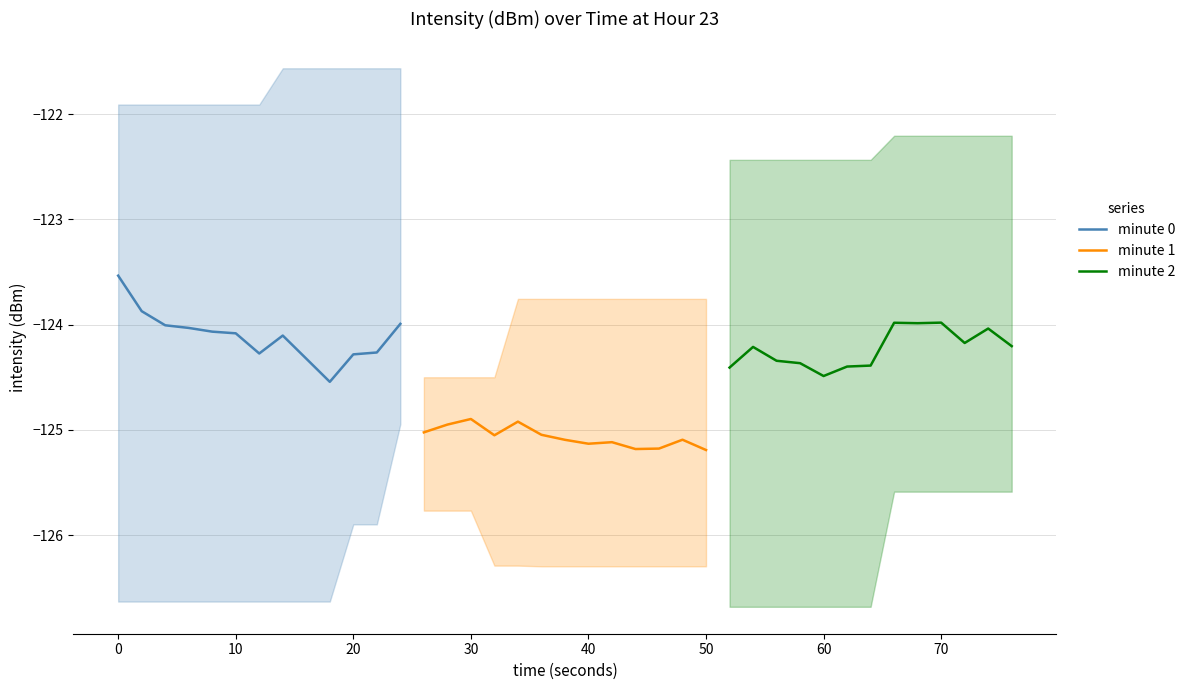

What is the value of the minute 1 point at the 8th from the left?

-125.1